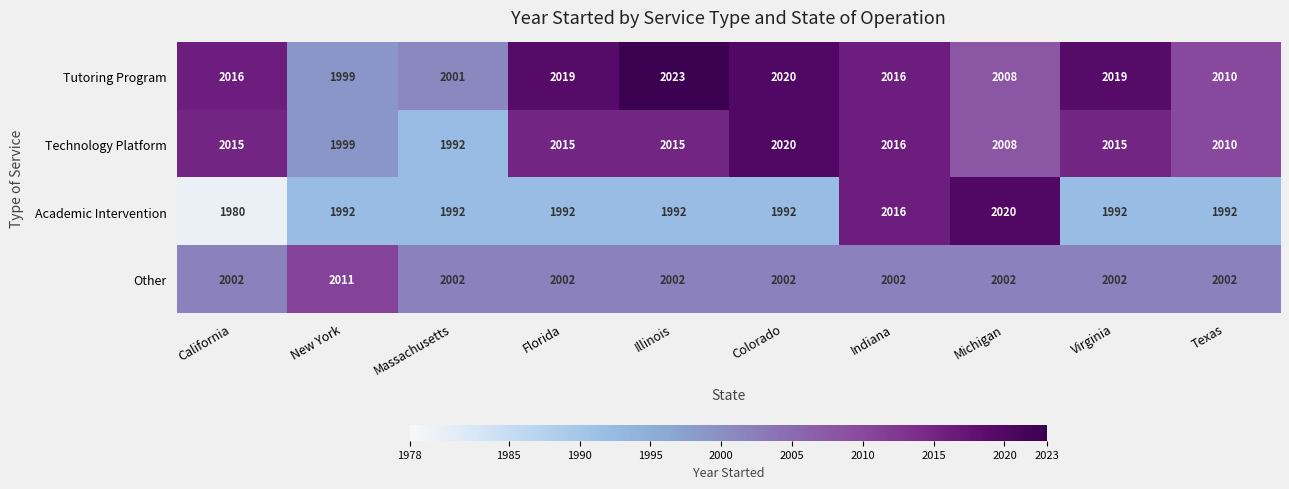

Read the Other value at California.

2002